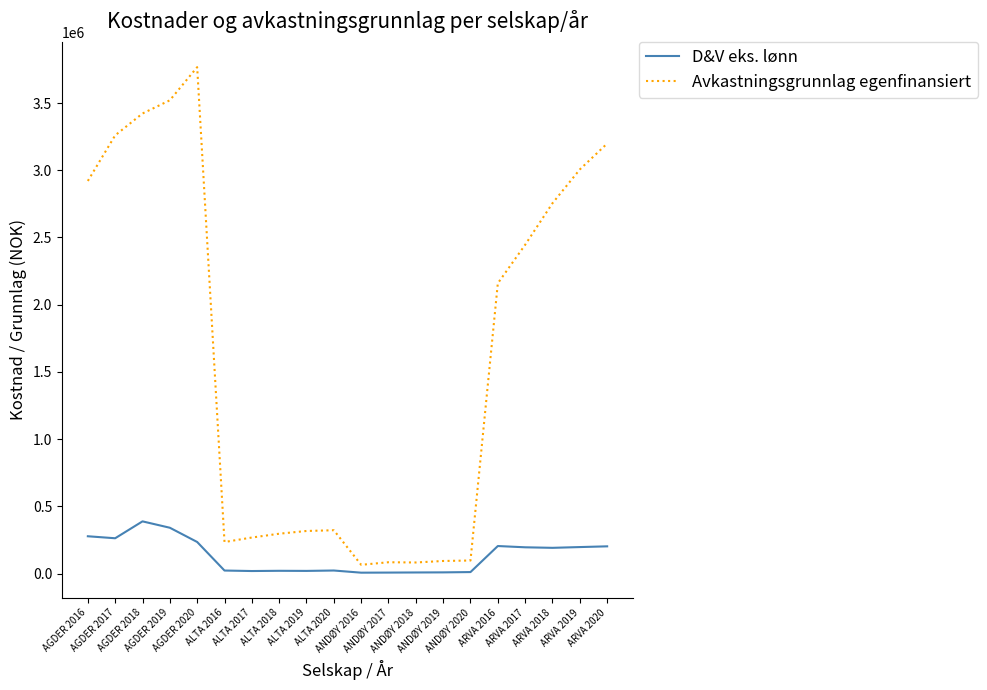

Which series has the largest range (max minus min)?

Avkastningsgrunnlag egenfinansiert